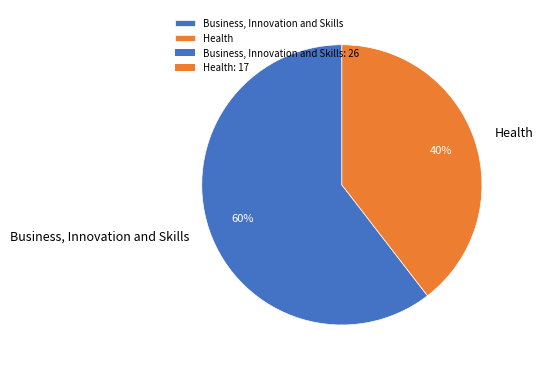

Which slice is the smallest?

Health